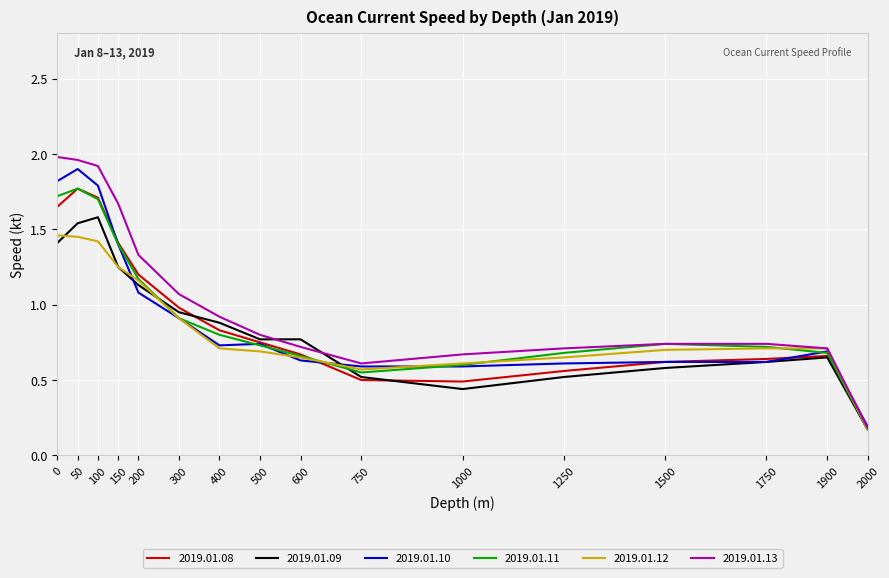

What is the spread (max minus min) of values at 50?

0.5